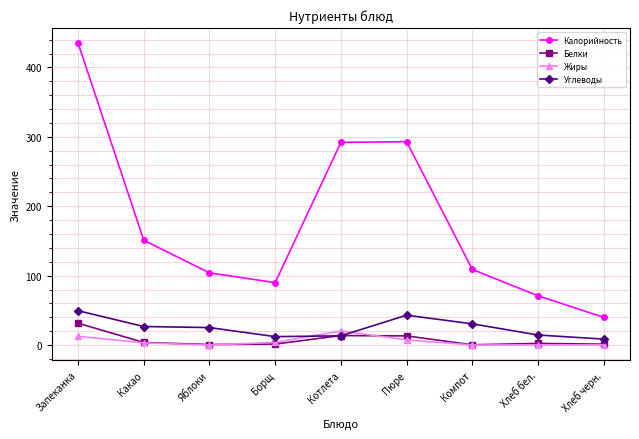

True or false: Жиры and Калорийность cross at least once.

False